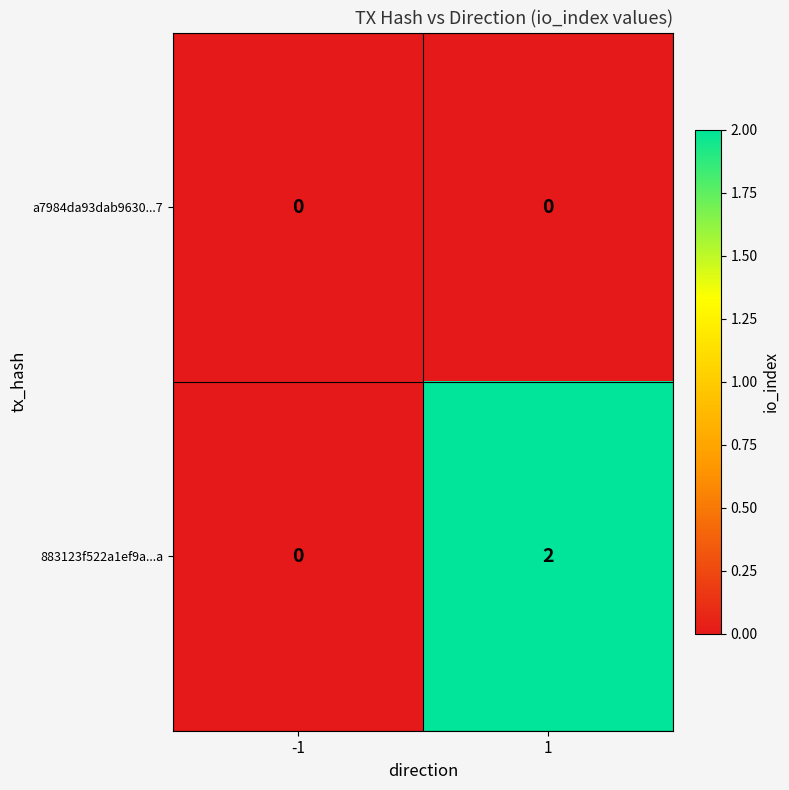

List the series in order of their peak value, highest first.

883123f522a1ef9a...a, a7984da93dab9630...7